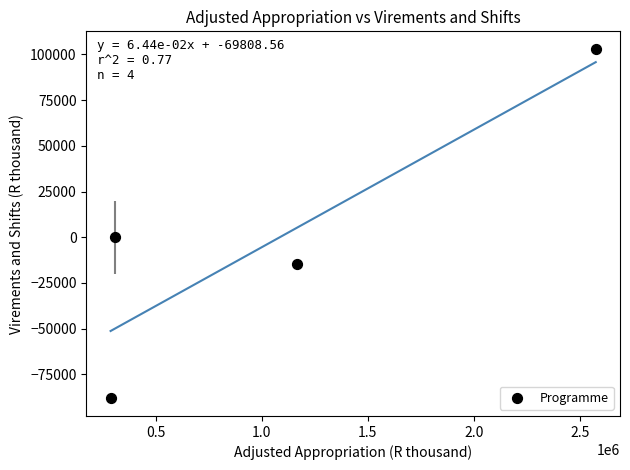

What is the average X value?

1084684